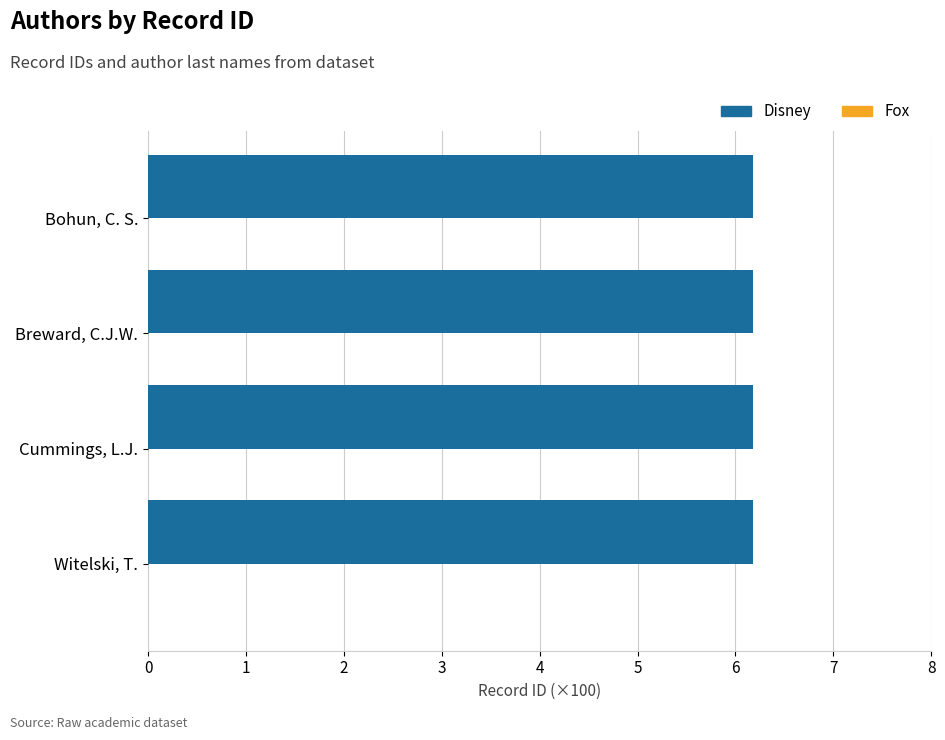

How many groups of bars are there?

4